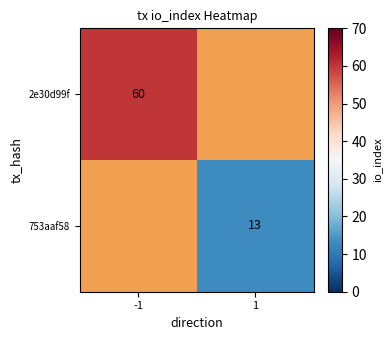

True or false: 753aaf58 has a value of 3 at 1.

False